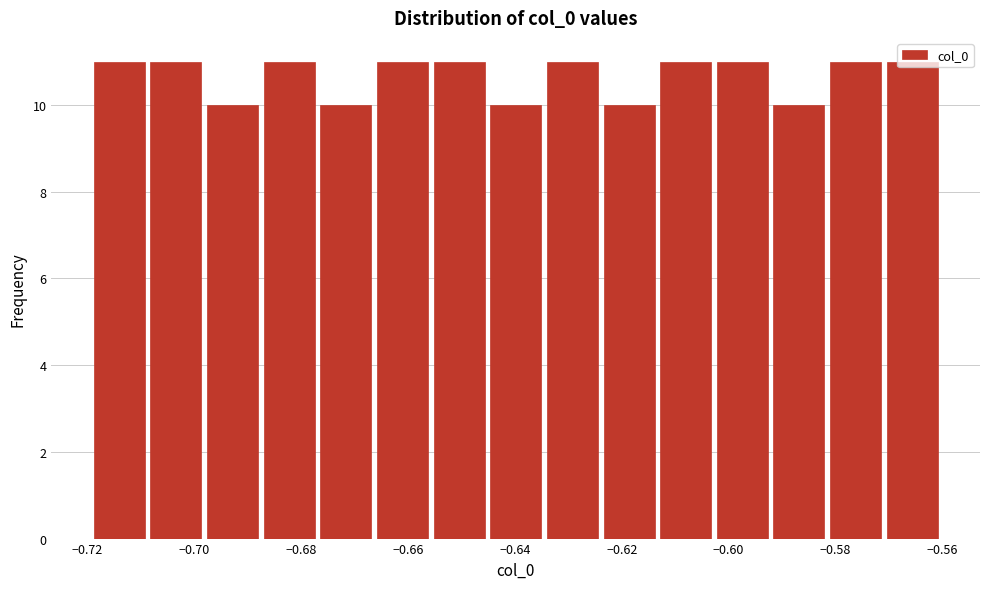

What is the height of the bar covering -0.698 to -0.688 on the x-axis? Neither the bar edges nor the heights are printed on the chart, so give them approximately, as read against the axes.

10